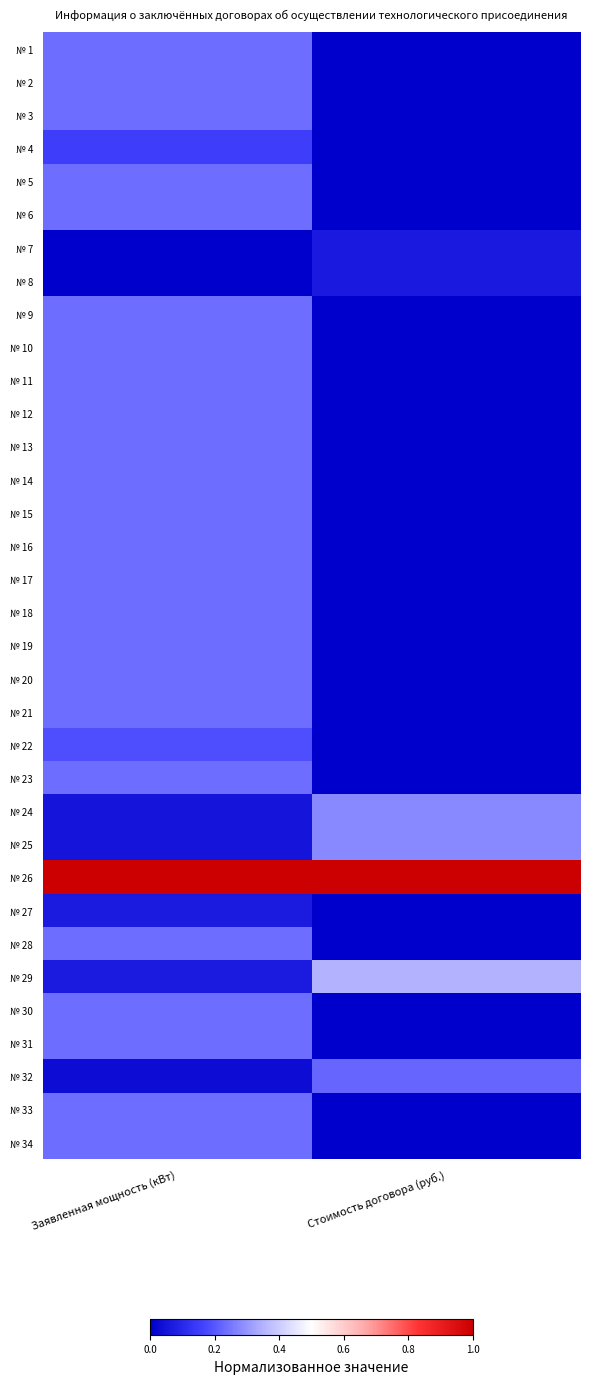

Rank the series at Стоимость договора (руб.) from highest to lowest value.

№ 26, № 29, № 24, № 25, № 32, № 7, № 8, № 1, № 2, № 3, № 4, № 5, № 6, № 9, № 10, № 11, № 12, № 13, № 14, № 15, № 16, № 17, № 18, № 19, № 20, № 21, № 22, № 23, № 27, № 28, № 30, № 31, № 33, № 34